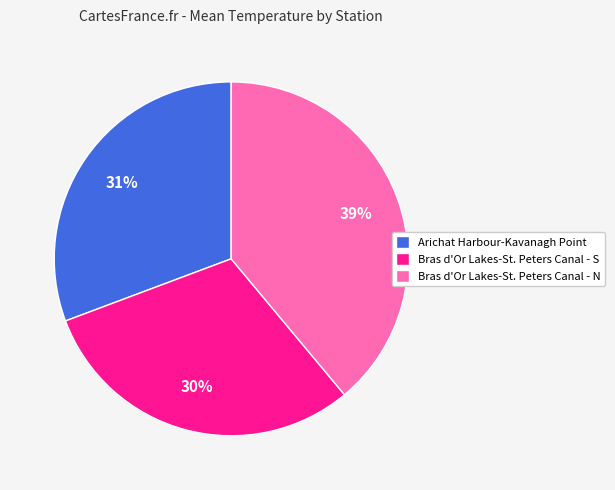

To the nearest percent, what is the difference between the largest and smallest slice percentages?

9%